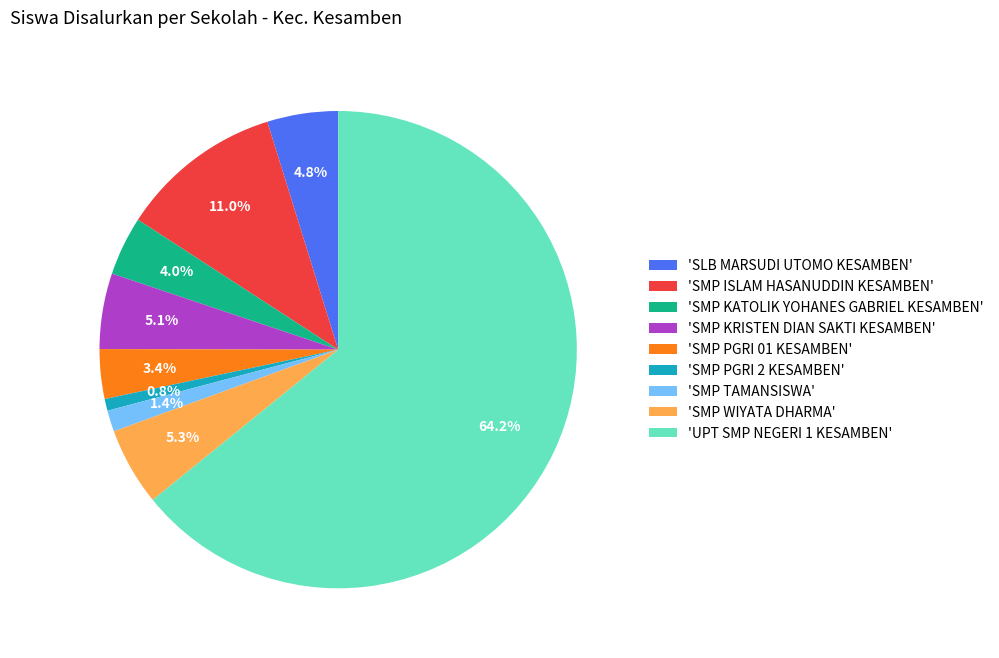

Which category has the smallest portion of the pie?

'SMP PGRI 2 KESAMBEN'